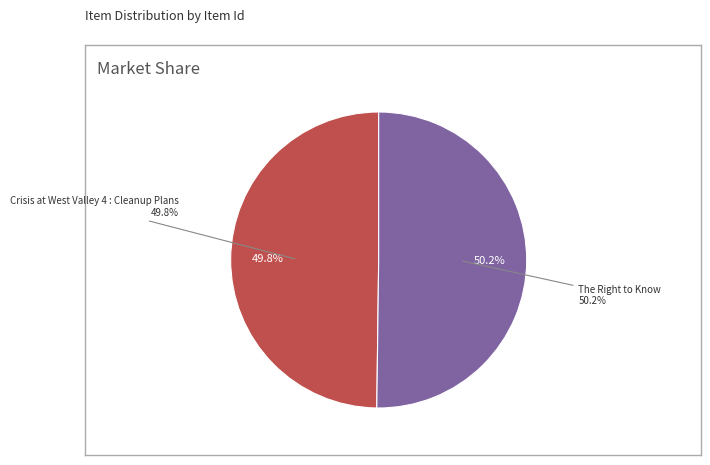

Which category has the smallest portion of the pie?

Crisis at West Valley 4 : Cleanup Plans